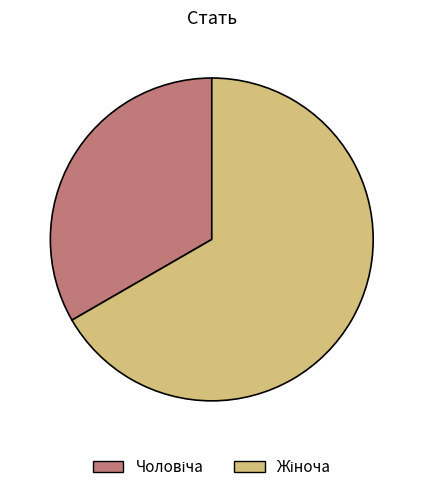

Does any single category account for the majority?

Yes